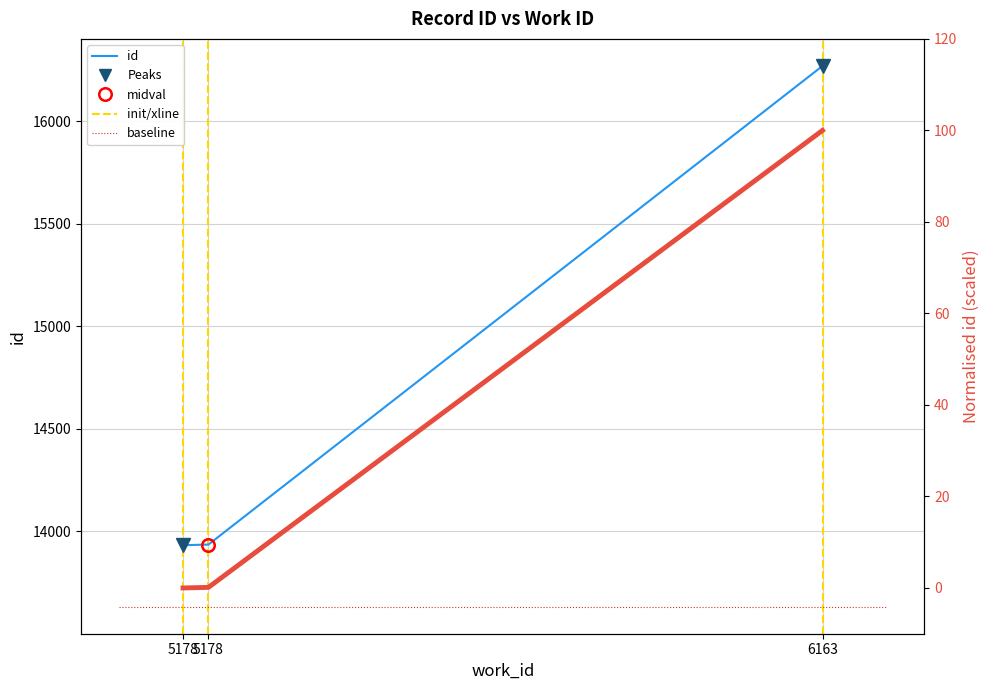

How many values are below 13935?

1